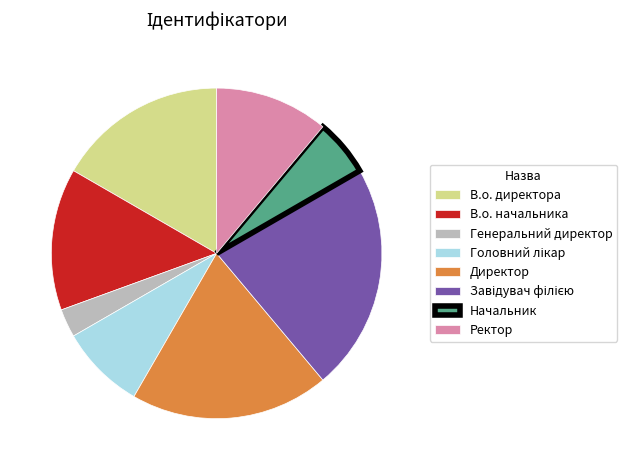

Which has a higher value, Директор or Генеральний директор?

Директор